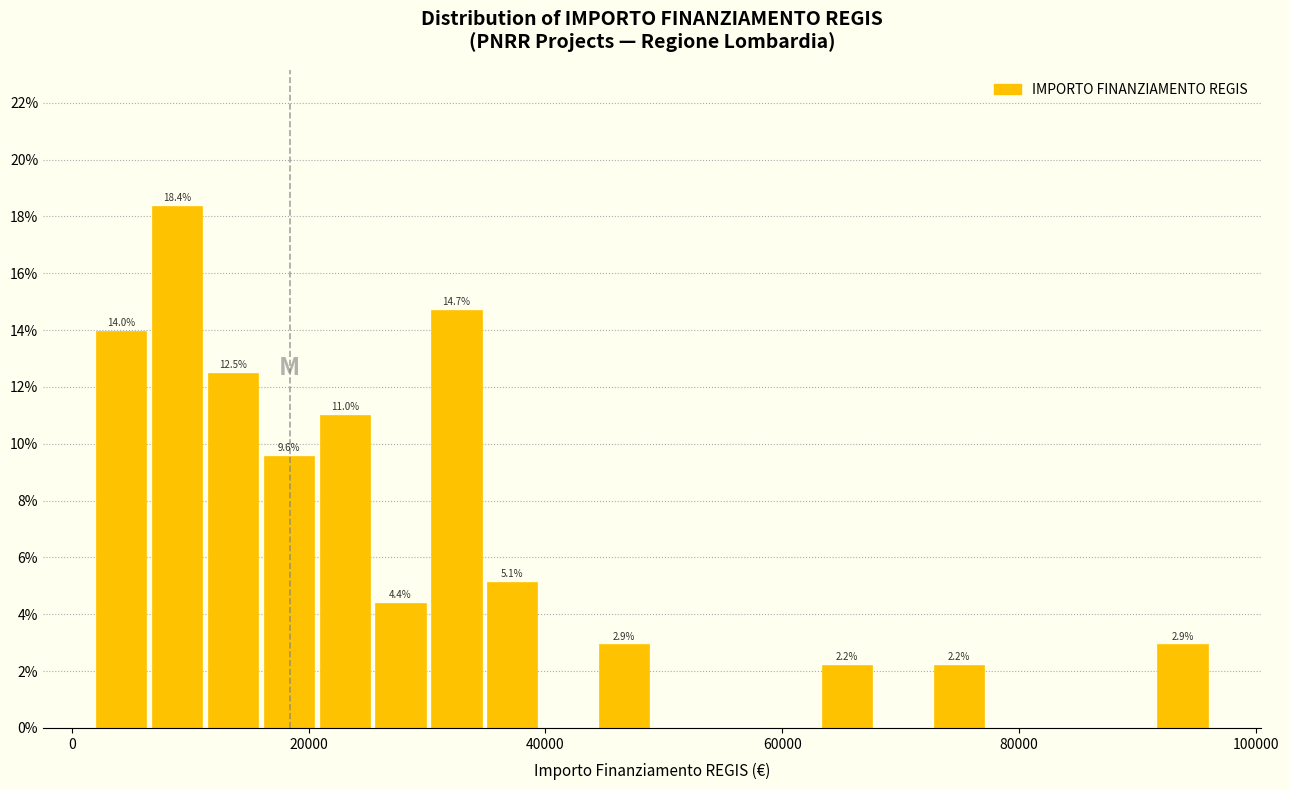

Read against the x-axis, roughly where is the centre of the tallest bar?

8000